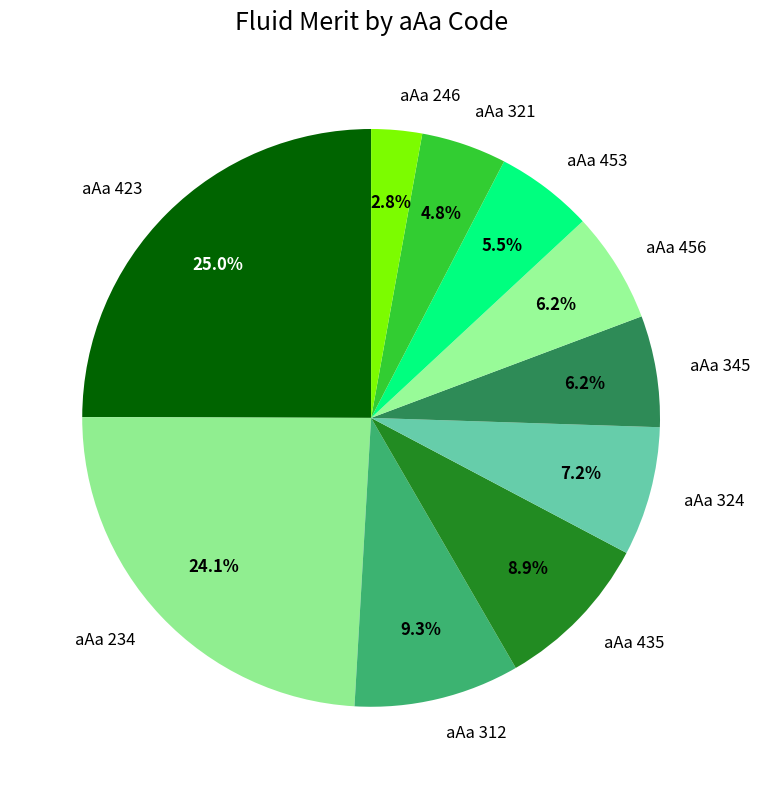

What is the ratio of the value at aAa 345 to the value at aAa 435?

0.7